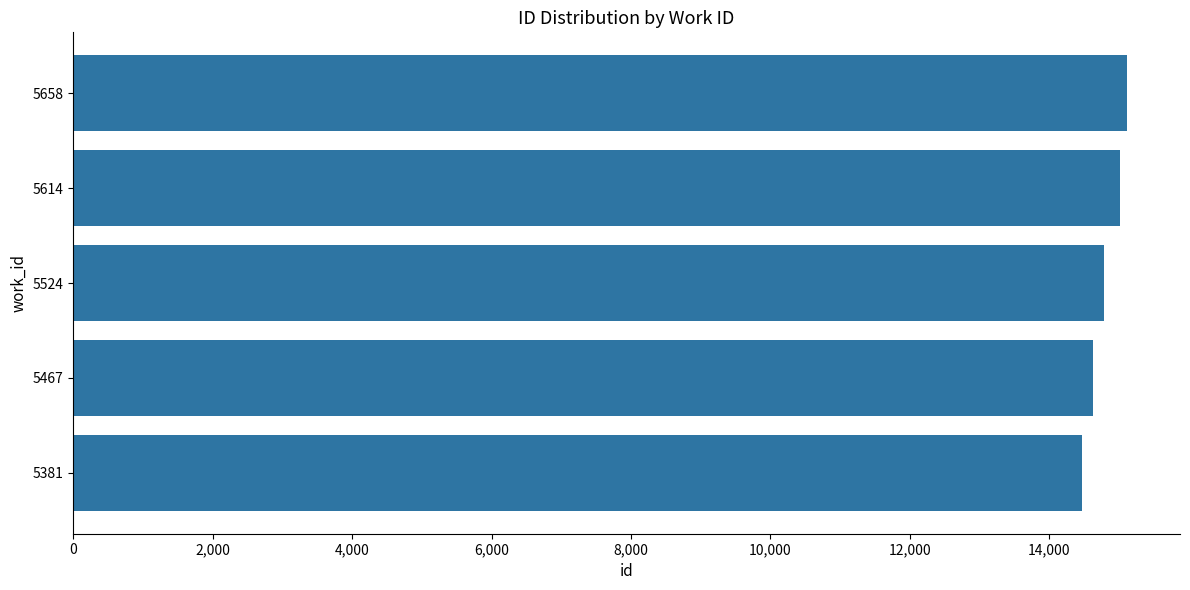

Which has a higher value, 5381 or 5467?

5467